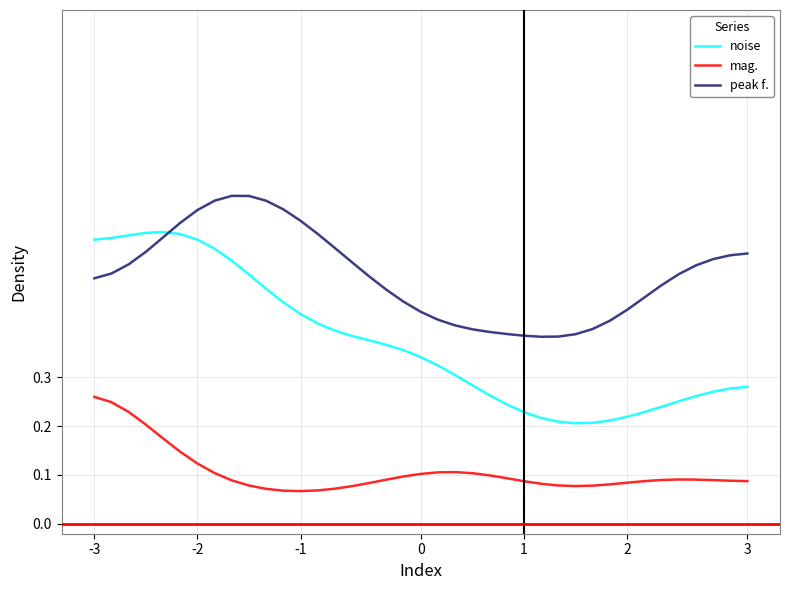

How many lines are shown in the chart?

3